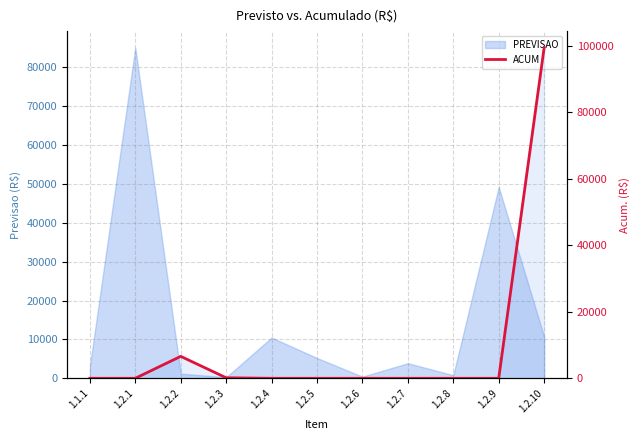

The value at 1.2.9 is 63701.4. True or false?

False